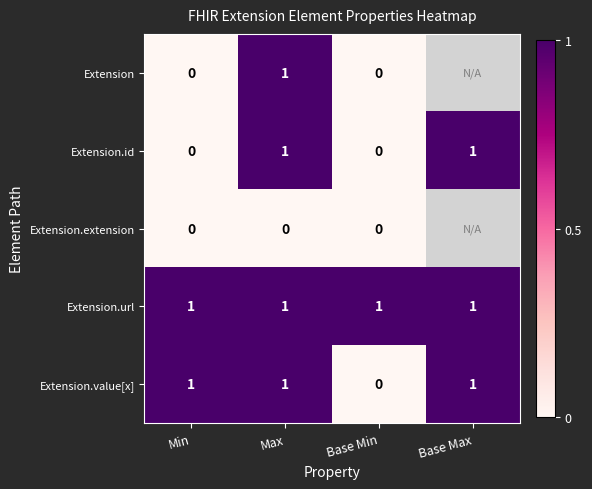

What is the total value across all series at Max?

4